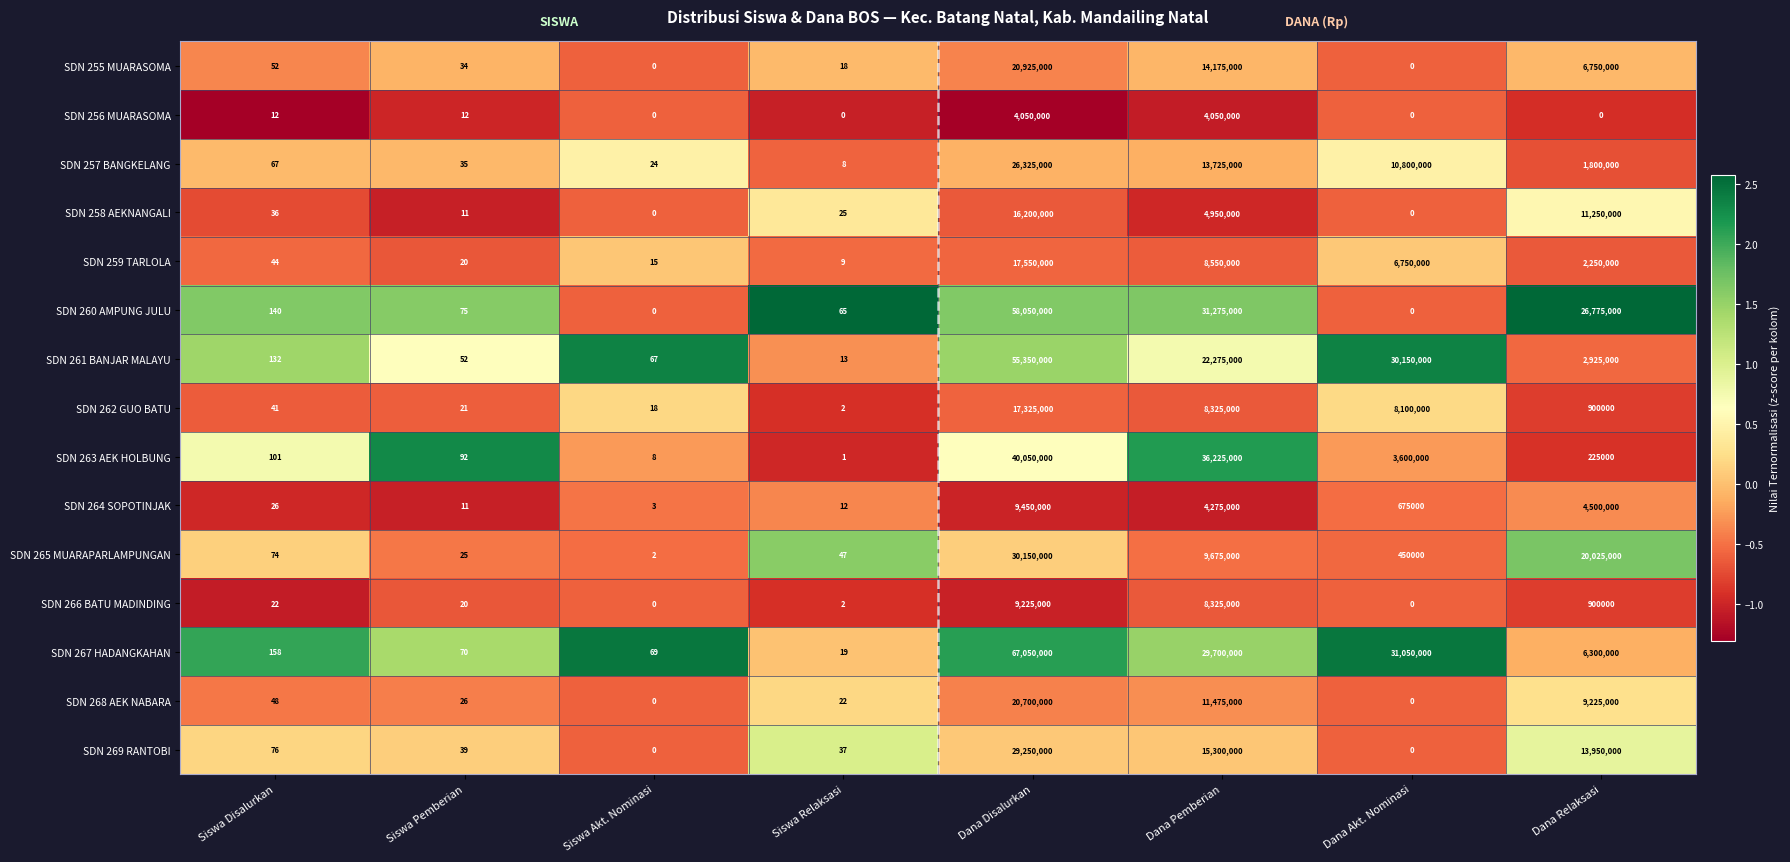

Which category has the highest value across all series?

Dana Disalurkan